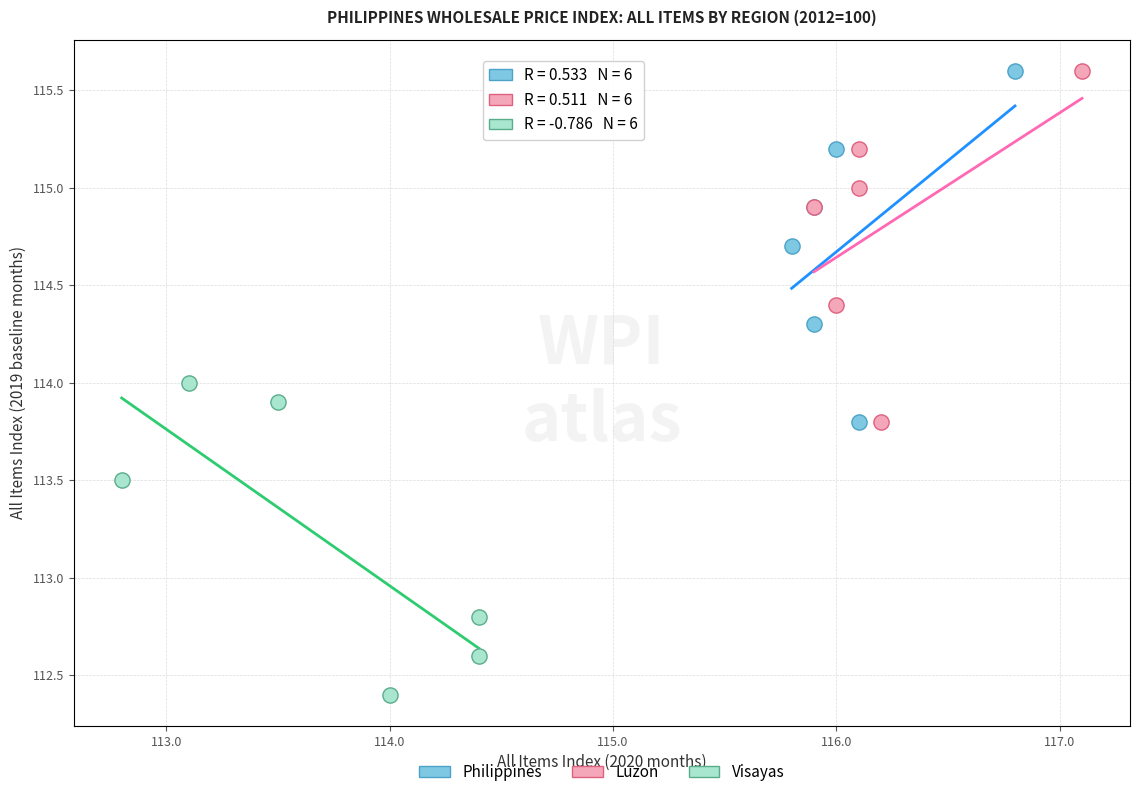

Which series contains the lowest Y value?

Visayas